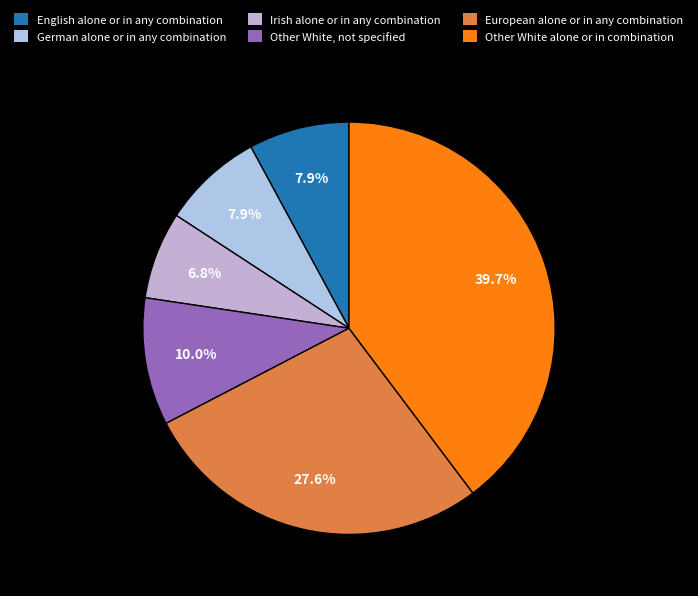

How many slices are in this pie chart?

6